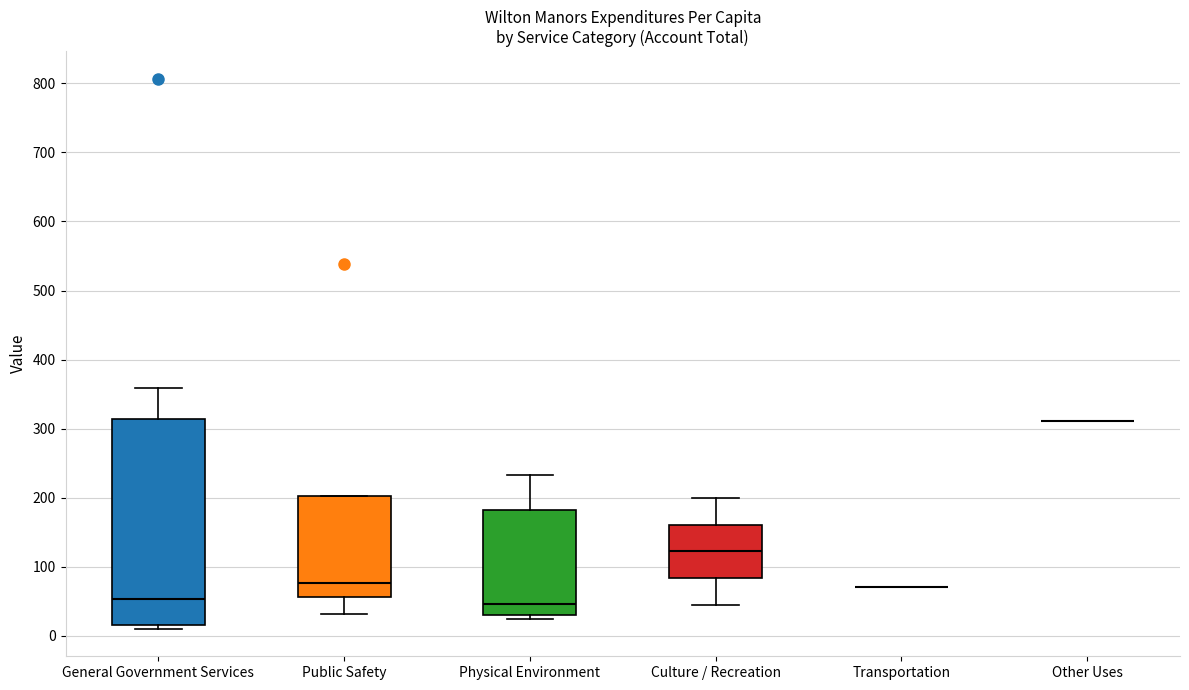

Reading left to right, transcribe this box plot: for each box, give where its median line is, the range the box spans, and where its two whiskers end, as read against the y-axis. The values are not printed on the chart, so give them approximately, as read against the axis.

General Government Services: median 50, box 20 to 310, whiskers 10 to 360
Public Safety: median 80, box 60 to 200, whiskers 30 to 200
Physical Environment: median 50, box 30 to 180, whiskers 20 to 230
Culture / Recreation: median 120, box 80 to 160, whiskers 50 to 200
Transportation: box collapsed to a line at 70, whiskers 70 to 70
Other Uses: box collapsed to a line at 310, whiskers 310 to 310